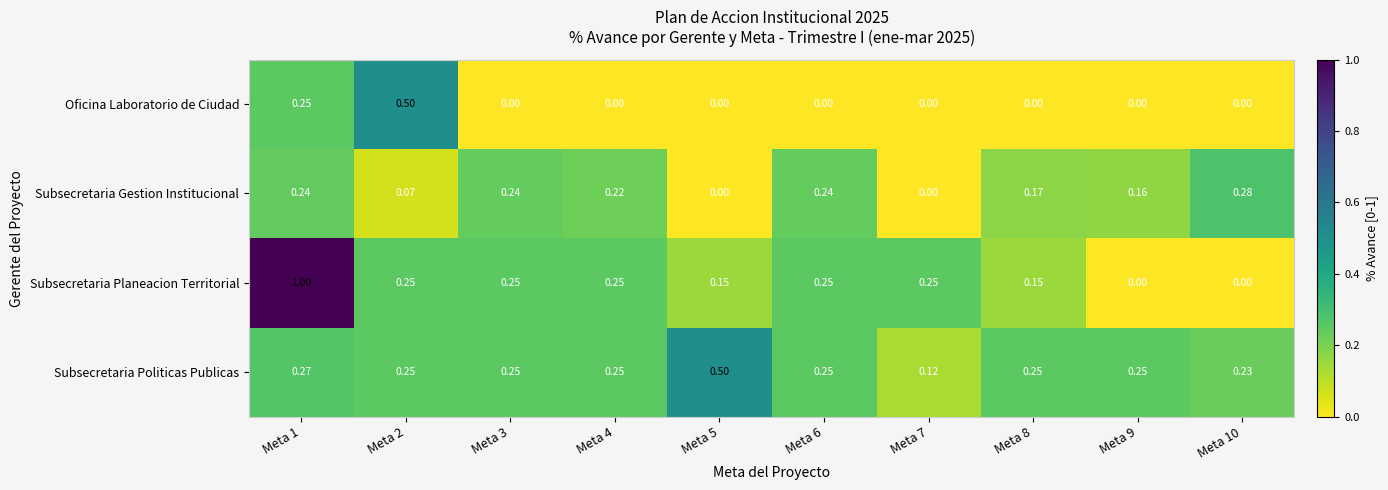

Which series has the largest total across all categories?

Subsecretaria Politicas Publicas